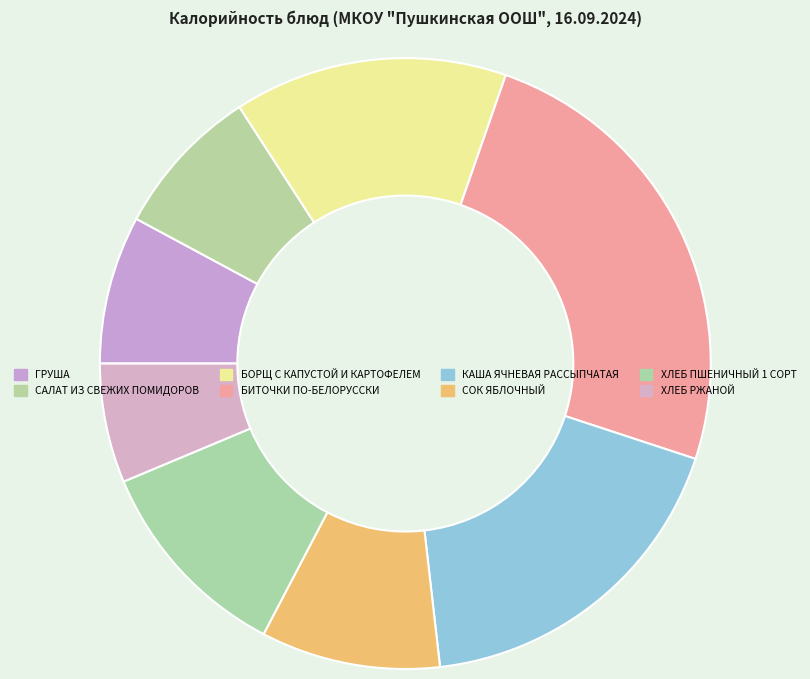

To the nearest percent, what is the average slice percentage?

12%